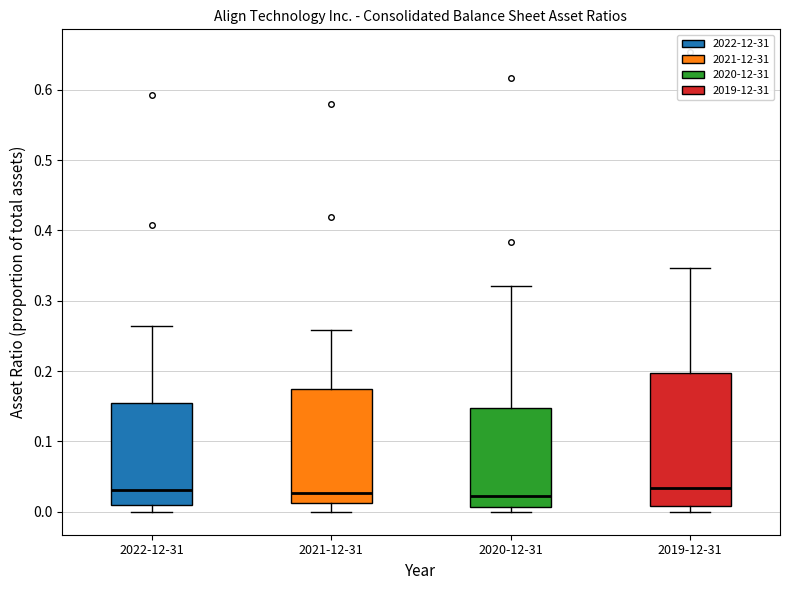

Where does the median line of the box for 2021-12-31 sit on the y-axis? The values are not printed on the chart, so give them approximately, as read against the axis.

0.03